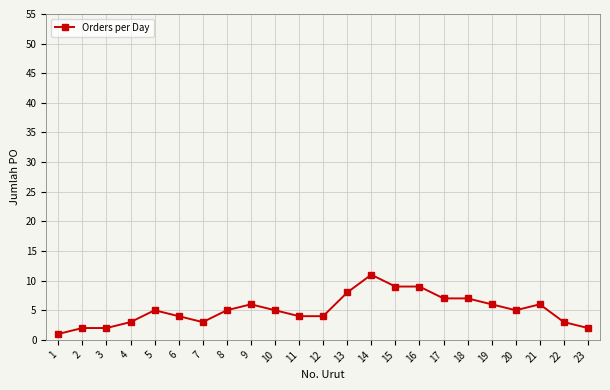

Reading left to right, what are all the values shown in this chart?

1	2	2	3	5	4	3	5	6	5	4	4	8	11	9	9	7	7	6	5	6	3	2